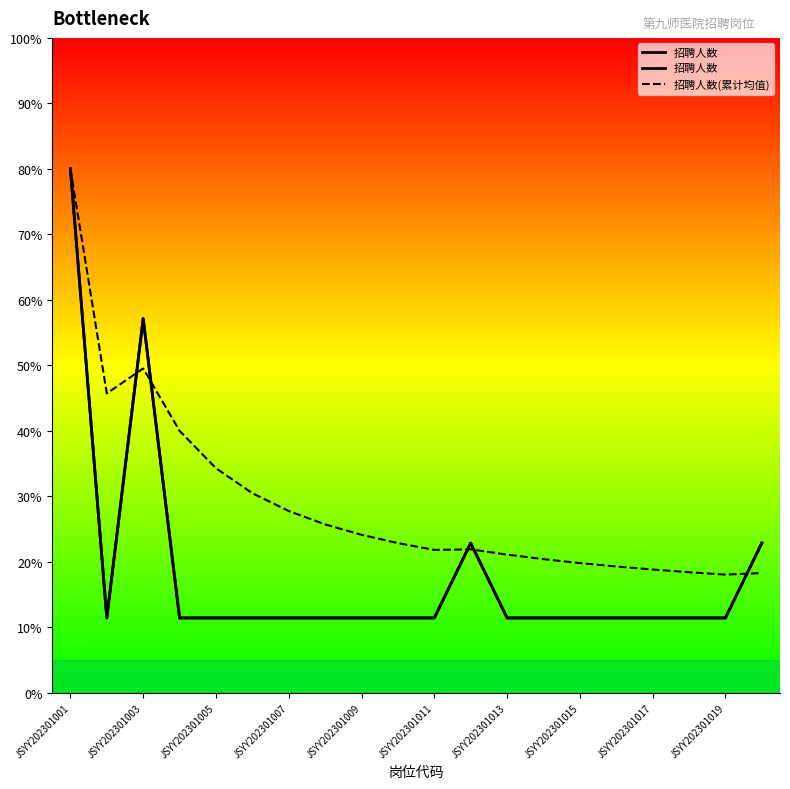

Between JSYY202301017 and JSYY202301011, which is larger?

JSYY202301017